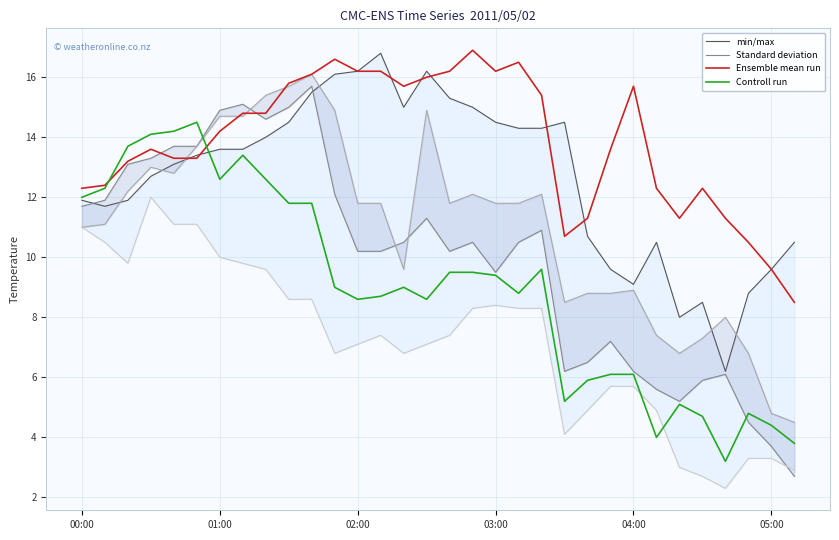

Does the chart display data point markers on the line(s)?

No